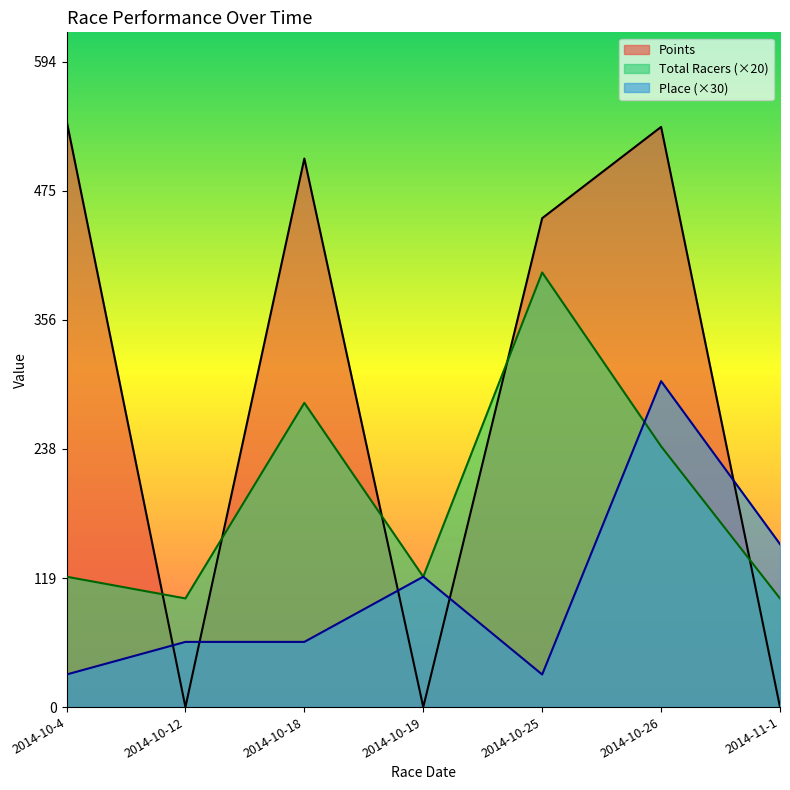

Reading left to right, list all the values displayed in this chart.

Place: 30.0	60.0	60.0	120.0	30.0	300.0	150.0
Total Racers: 120.0	100.0	280.0	120.0	400.0	240.0	100.0
Points: 540.0	0.0	504.9	0.0	449.9	534.0	0.0